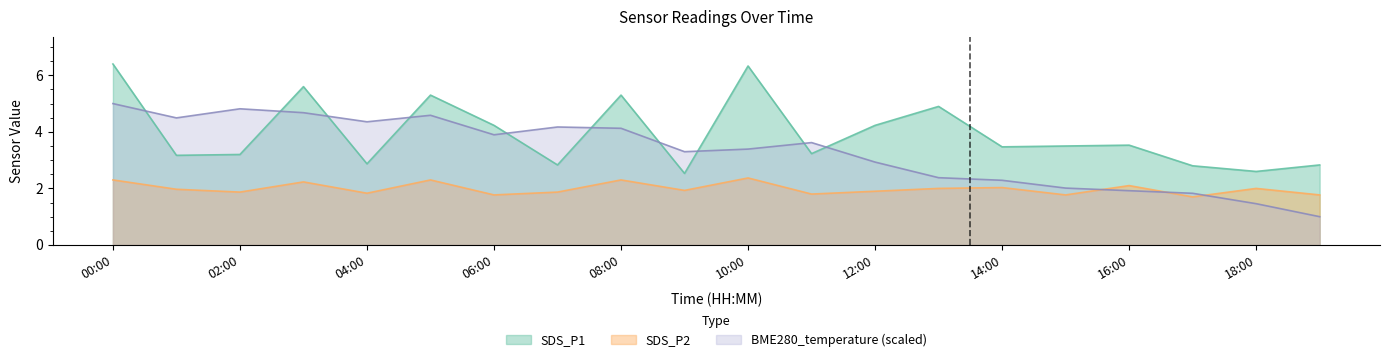

What is the sum of all BME280_temperature values?

66.3